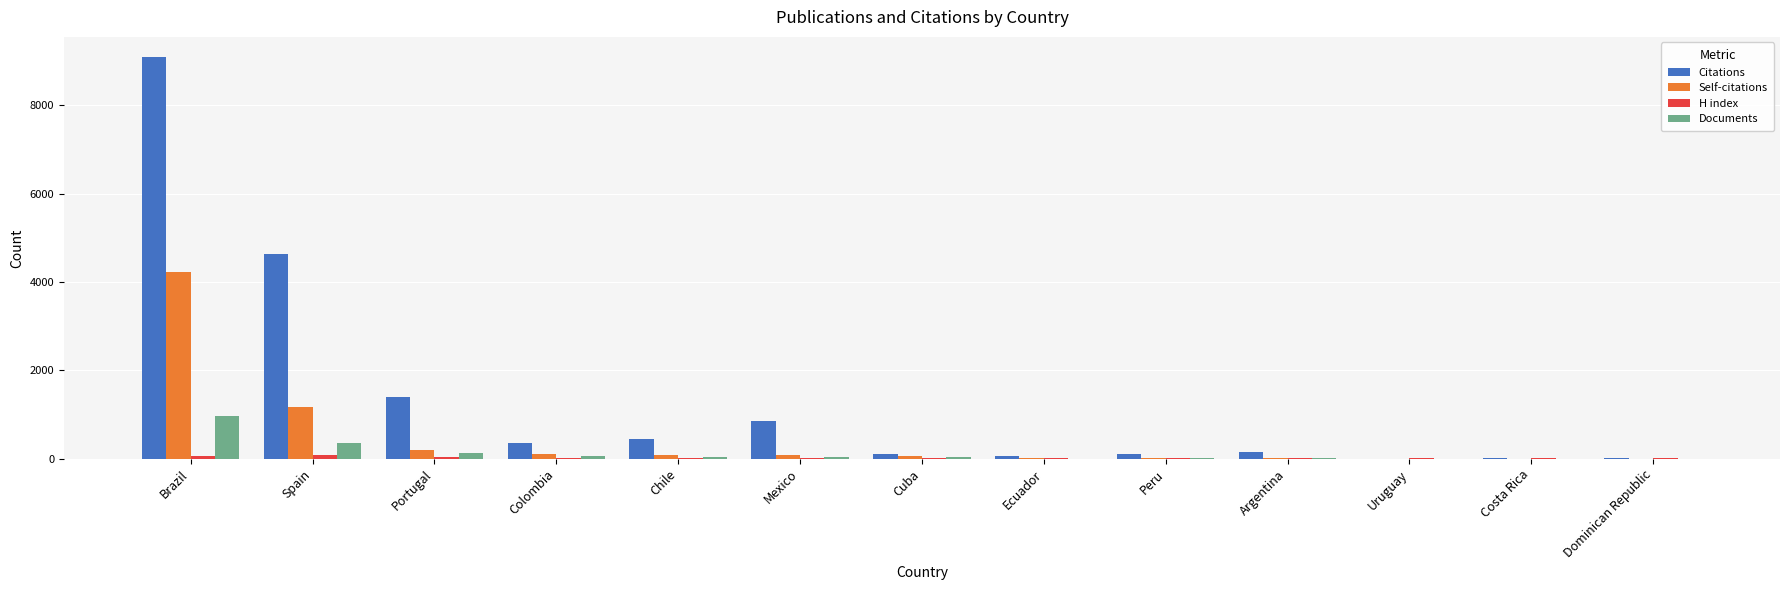

The Citations series shows 6206 at Brazil. True or false?

False